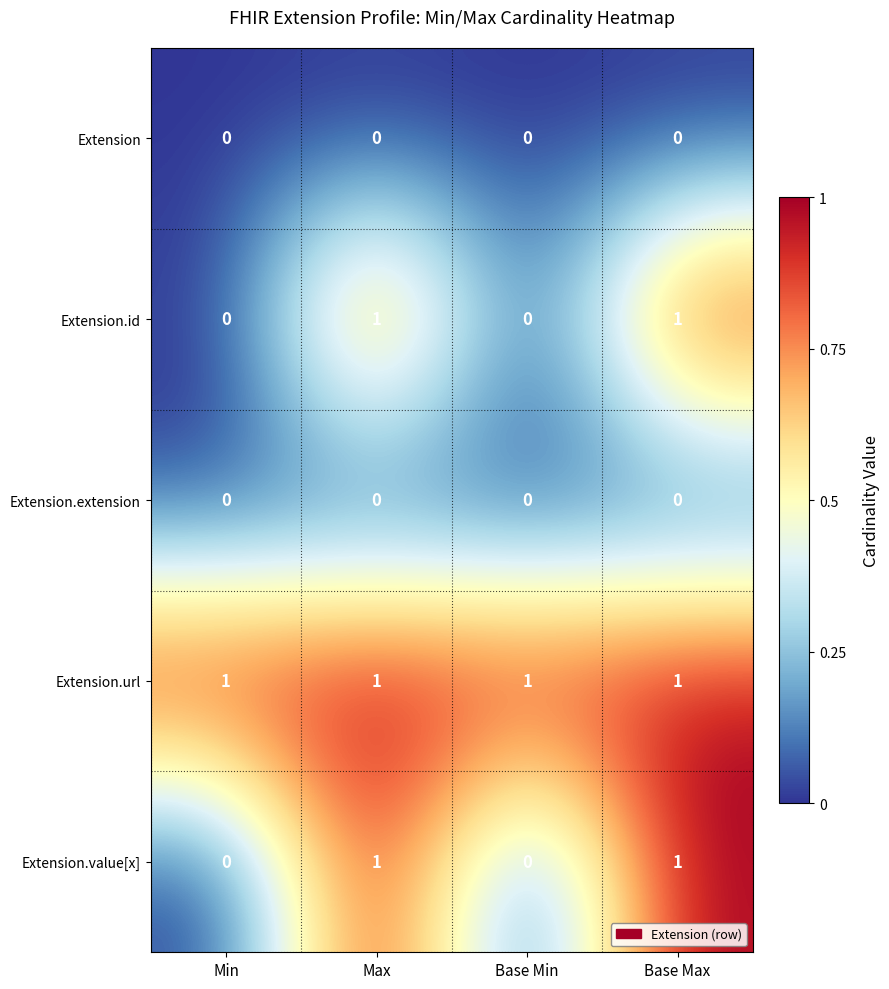

At how many categories does at least one series exceed 0?

4